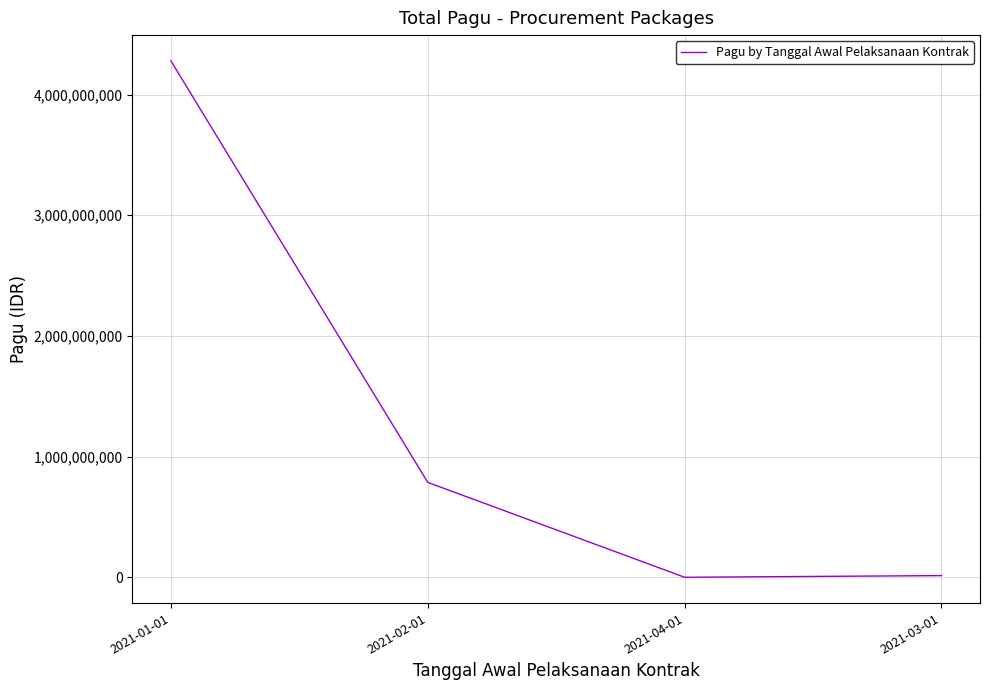

Does the chart display data point markers on the line(s)?

No